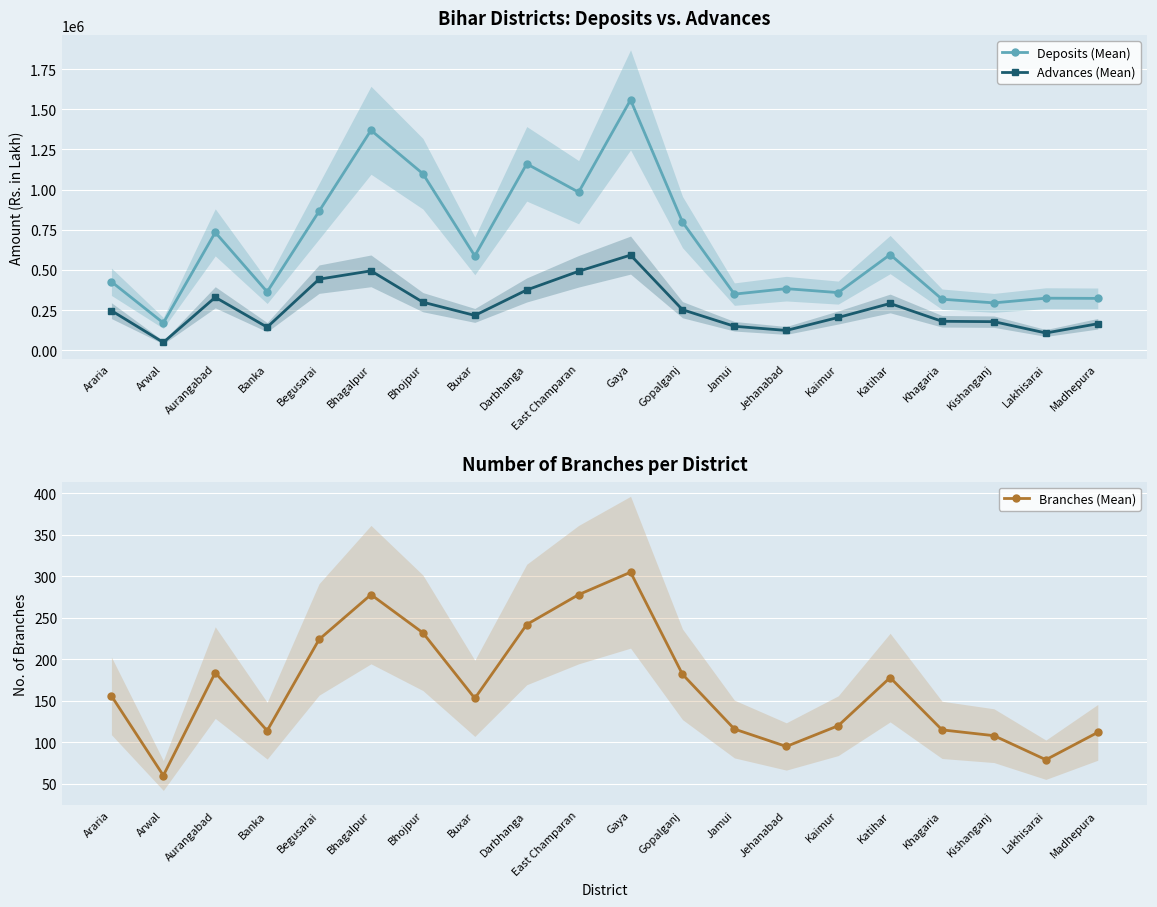

What is the difference between the maximum and minimum values in the Deposits (Mean) series?

1389120